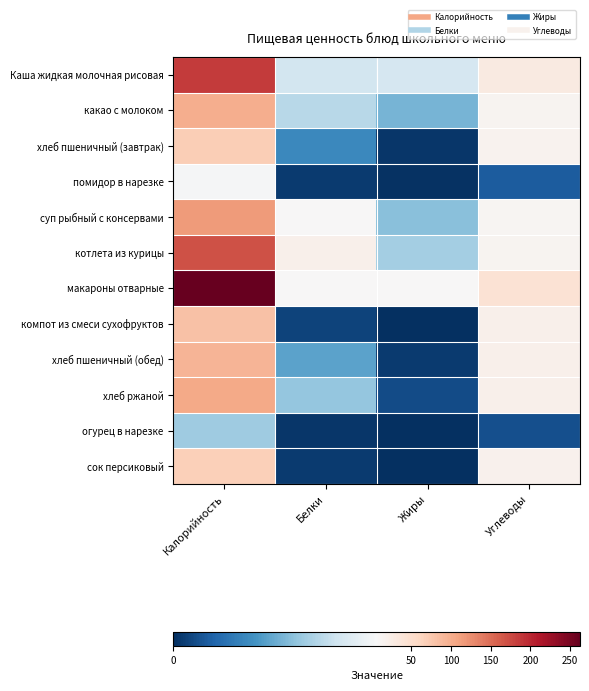

Which series has the largest total across all categories?

макароны отварные